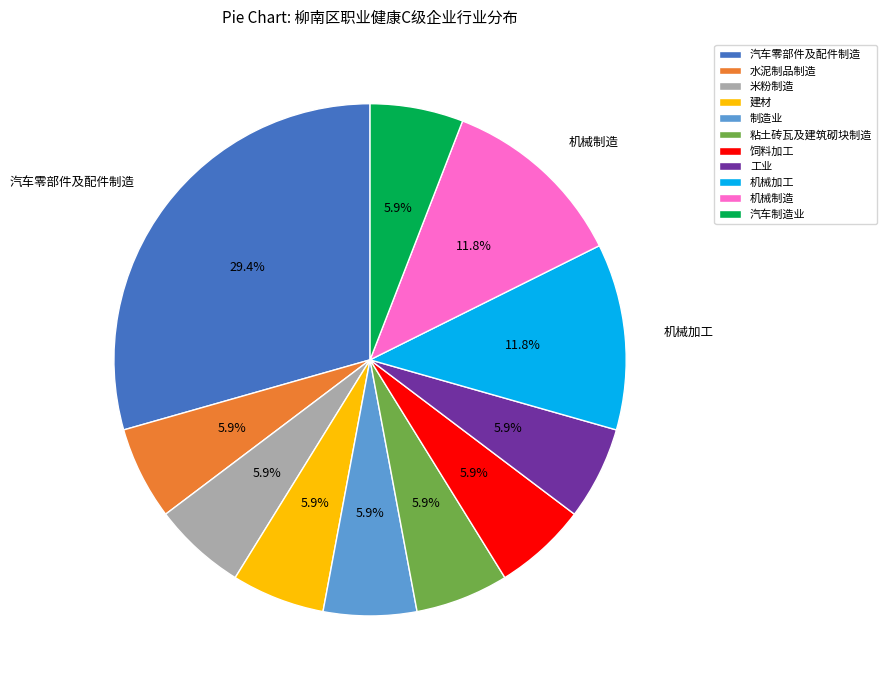

Combined, do 米粉制造 and 粘土砖瓦及建筑砌块制造 account for over 50%?

No